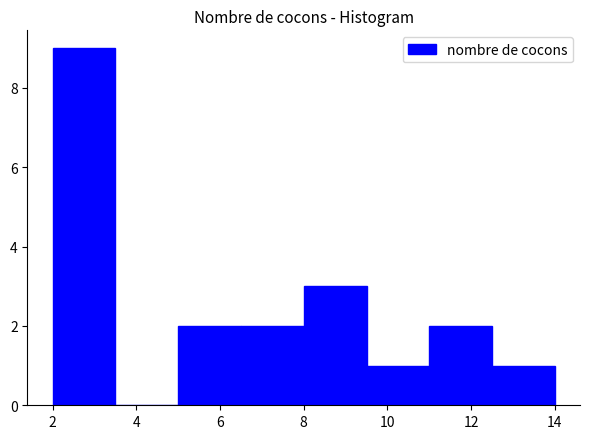

Which range on the x-axis has the tallest bar?

2.0 to 3.5